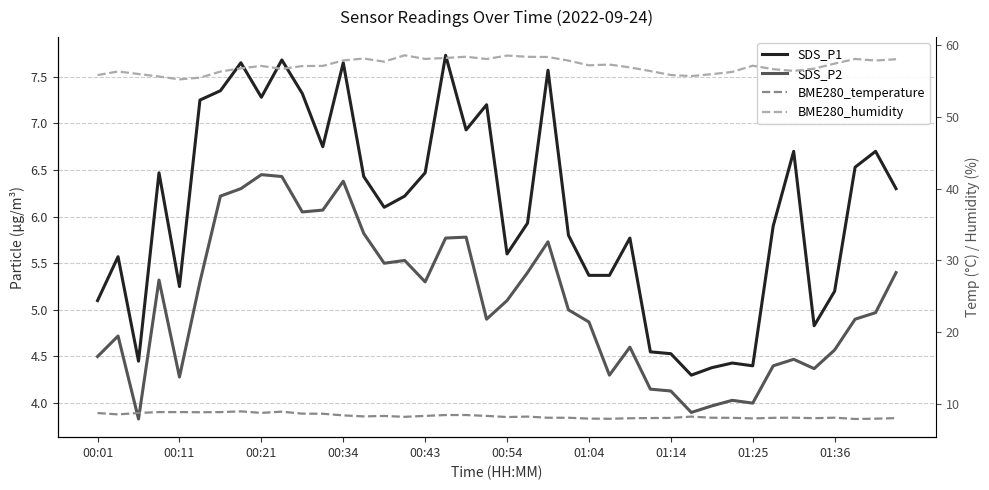

In SDS_P2, how many points are higher than both neighbors (excluding endpoints)?

10